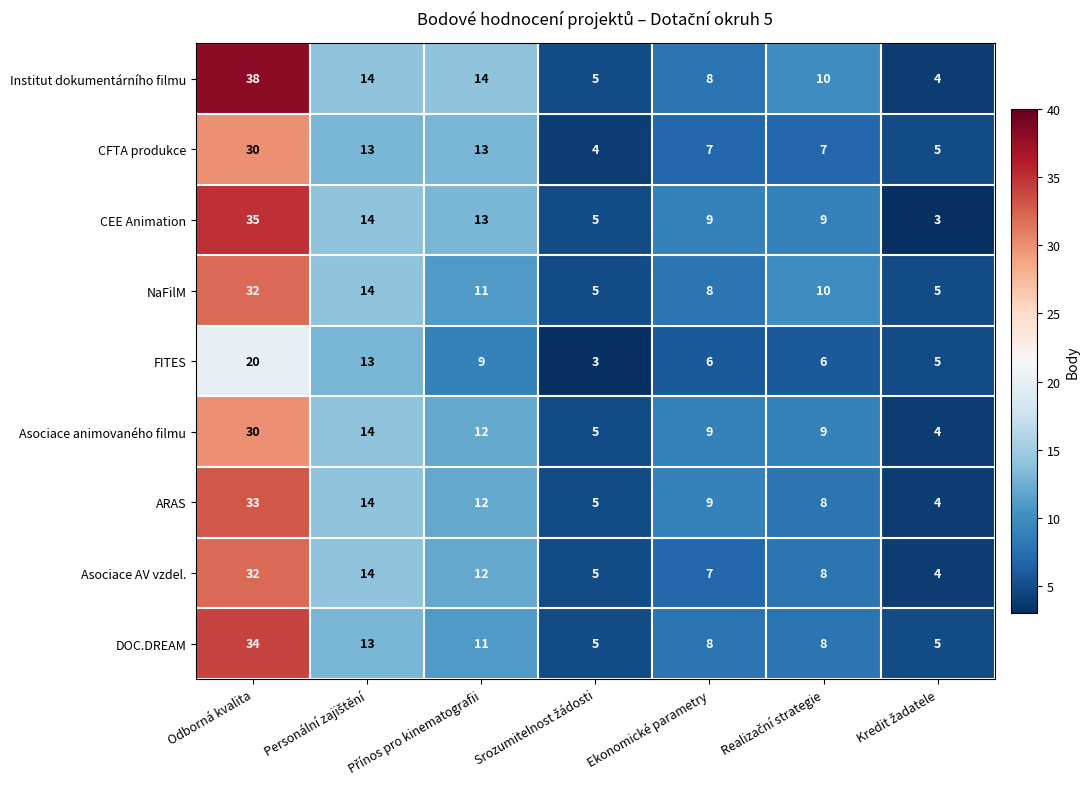

Count the NaFilM values in the range 5 to 14.

6